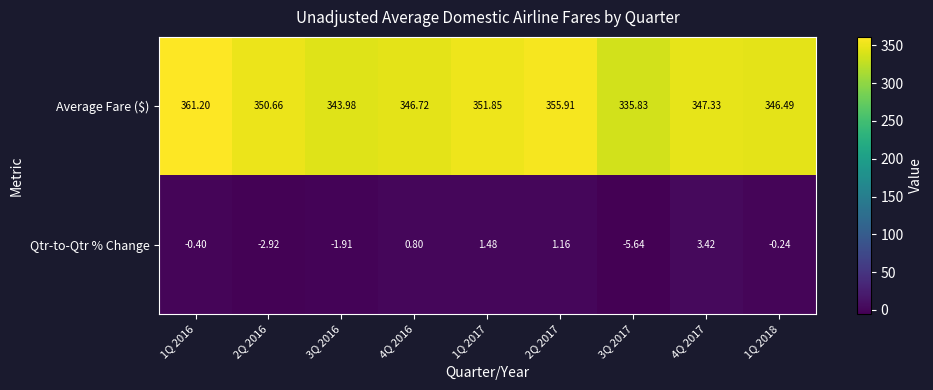

Which series has the widest spread of values?

Average Fare ($)